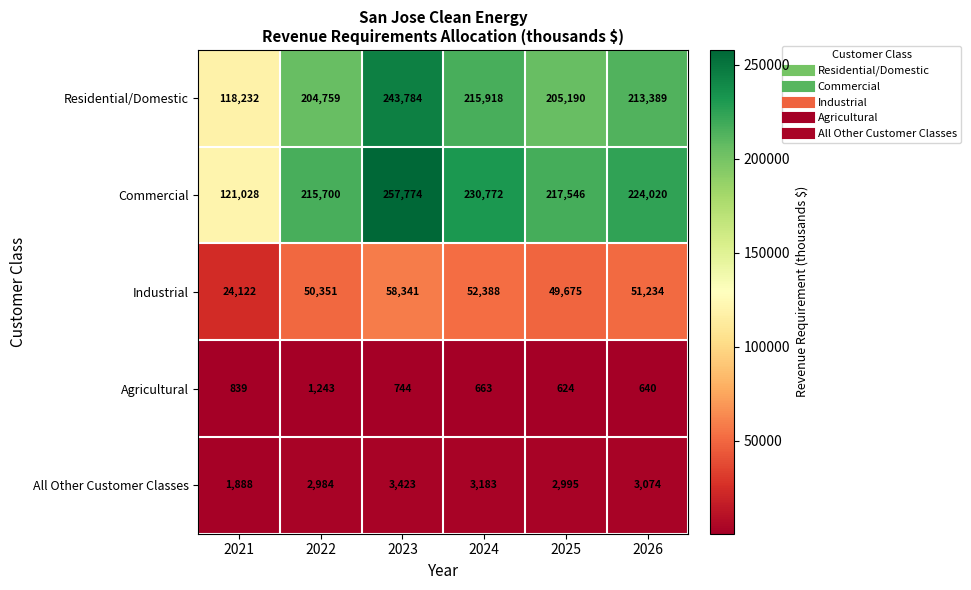

Where does the Agricultural series first go above 744?

2021